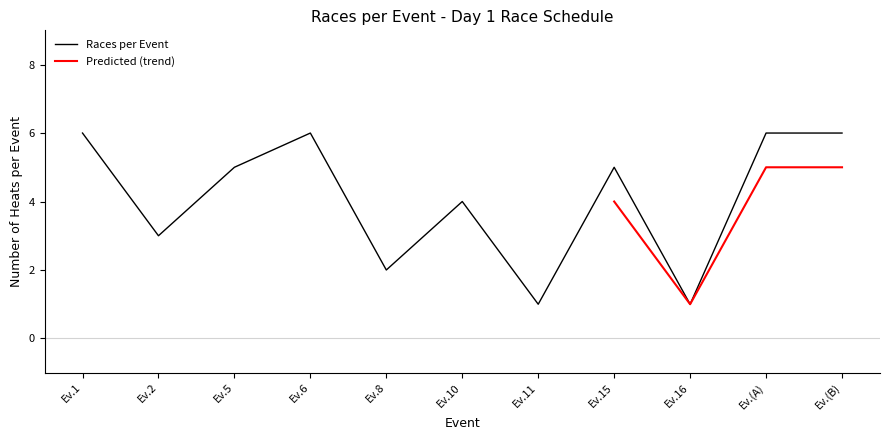

What is the maximum value for Races per Event?

6